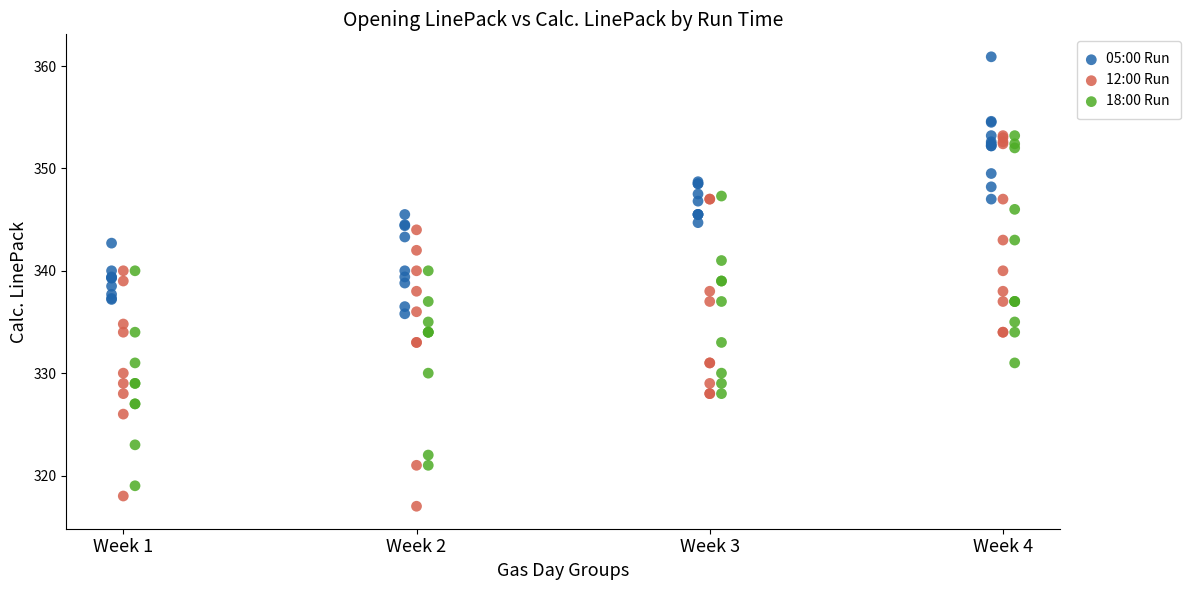

Which series contains the highest Y value?

05:00 Run